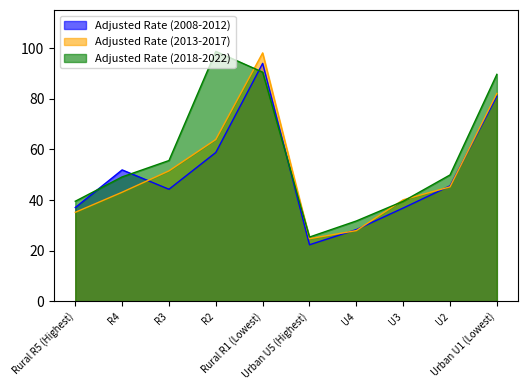

What is the difference between the second highest and minimum values in the Adjusted Rate (2013-2017) series?

57.3